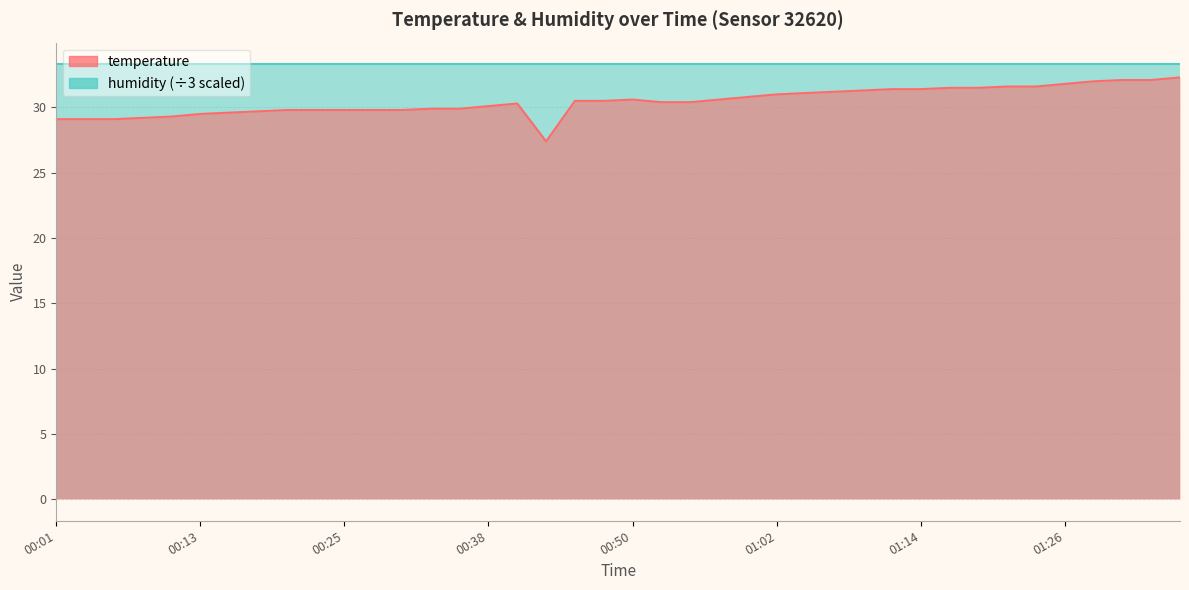

Reading left to right, what are all the values shown in this chart?

humidity_line: 33.3	33.3	33.3	33.3	33.3	33.3	33.3	33.3	33.3	33.3	33.3	33.3	33.3	33.3	33.3	33.3	33.3	33.3	33.3	33.3	33.3	33.3	33.3	33.3	33.3	33.3	33.3	33.3	33.3	33.3	33.3	33.3	33.3	33.3	33.3	33.3	33.3	33.3	33.3	33.3
temperature_line: 29.1	29.1	29.1	29.2	29.3	29.5	29.6	29.7	29.8	29.8	29.8	29.8	29.8	29.9	29.9	30.1	30.3	27.4	30.5	30.5	30.6	30.4	30.4	30.6	30.8	31.0	31.1	31.2	31.3	31.4	31.4	31.5	31.5	31.6	31.6	31.8	32.0	32.1	32.1	32.3